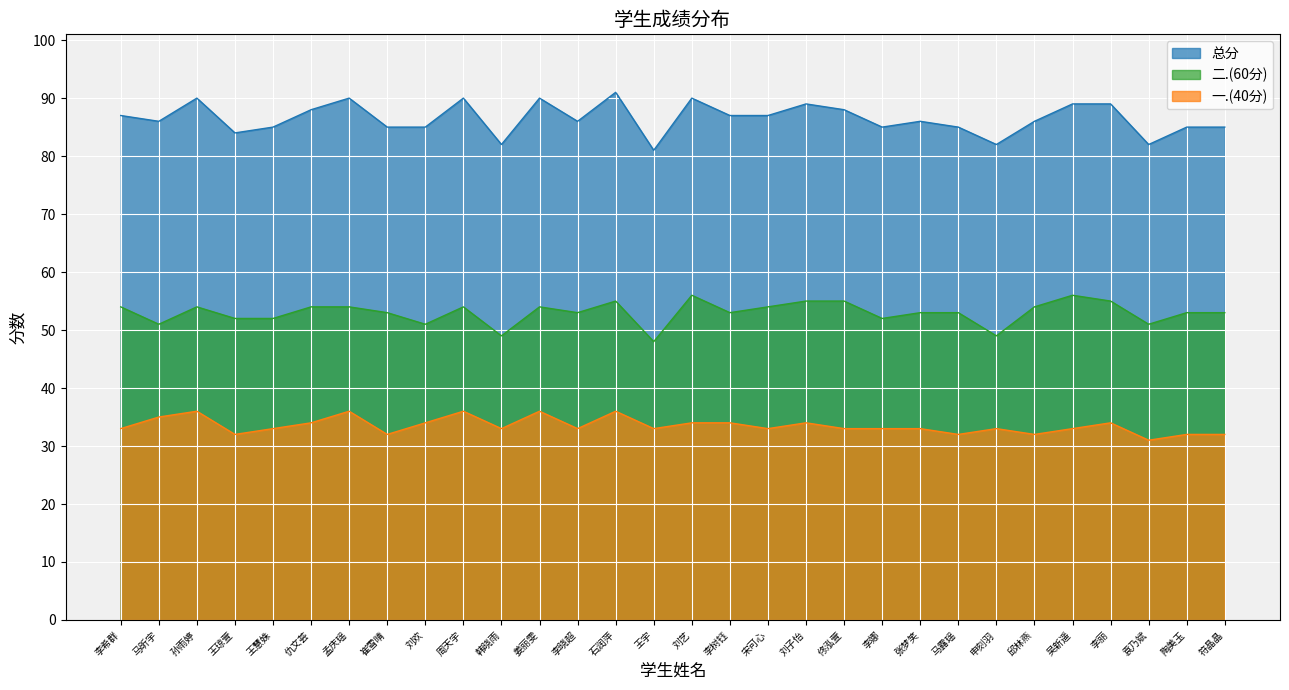

True or false: 一.(40分) has a value of 15 at 邱林燕.

False